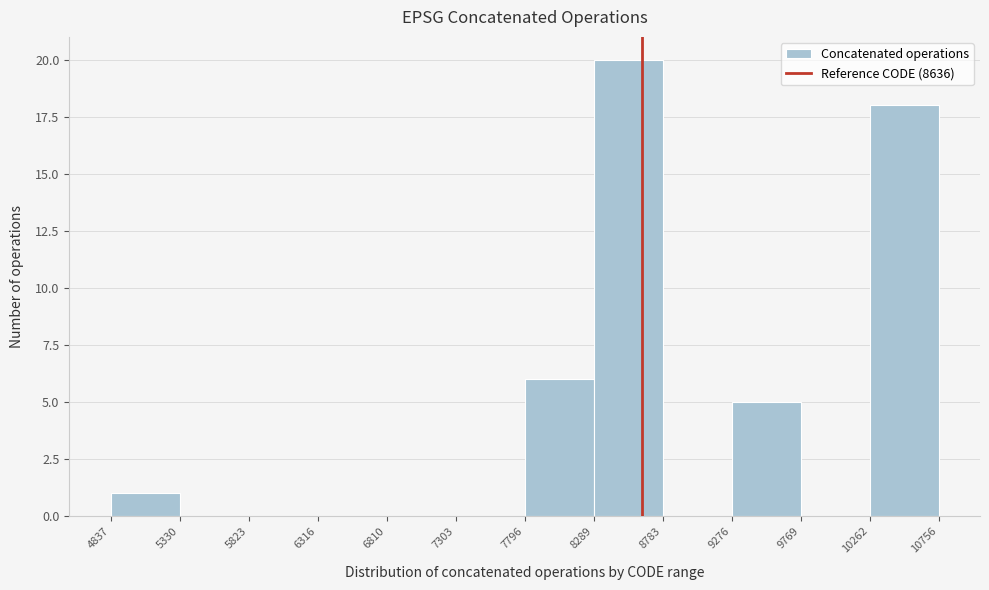

Reading left to right, transcribe this chart: for each bar, give the range it covers on the x-axis and its height. The values are not printed on the chart, so give them approximately, as read against the axis.

4837 to 5330: 1
5330 to 5823: 0
5823 to 6316: 0
6316 to 6810: 0
6810 to 7303: 0
7303 to 7796: 0
7796 to 8289: 6
8289 to 8783: 20
8783 to 9276: 0
9276 to 9769: 5
9769 to 10262: 0
10262 to 10756: 18